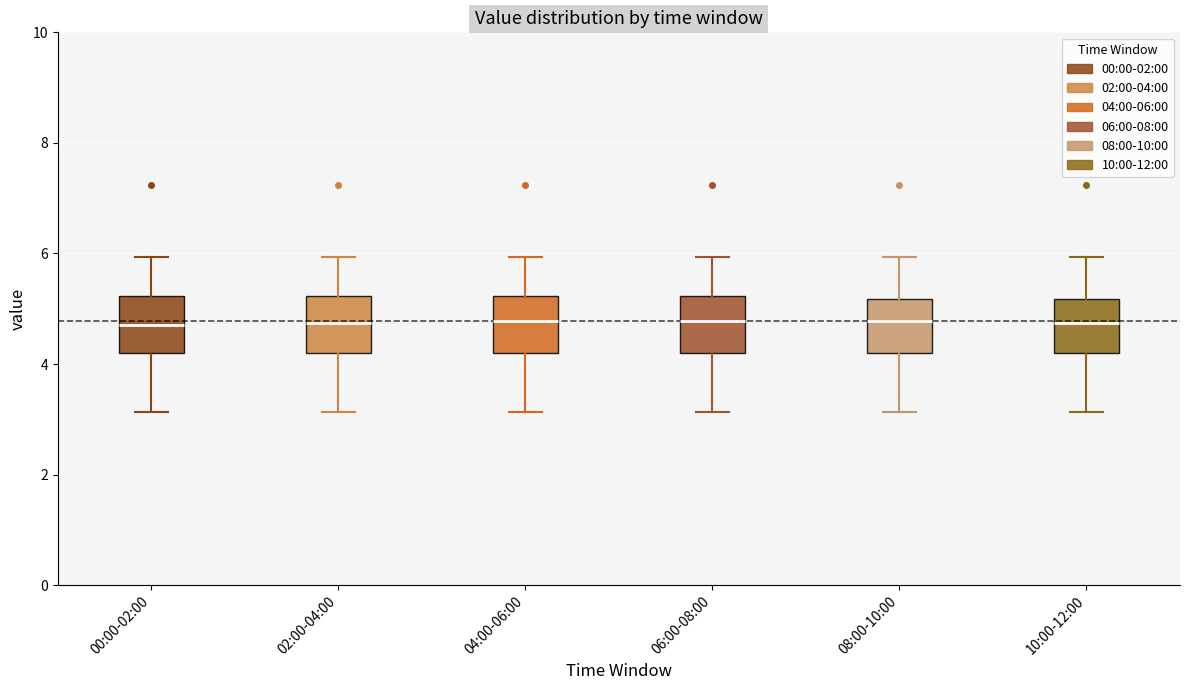

Reading left to right, transcribe this box plot: for each box, give where its median line is, the range the box spans, and where its two whiskers end, as read against the y-axis. The values are not printed on the chart, so give them approximately, as read against the axis.

00:00-02:00: median 4.8, box 4.2 to 5.2, whiskers 3.2 to 6.0
02:00-04:00: median 4.8, box 4.2 to 5.2, whiskers 3.2 to 6.0
04:00-06:00: median 4.8, box 4.2 to 5.2, whiskers 3.2 to 6.0
06:00-08:00: median 4.8, box 4.2 to 5.2, whiskers 3.2 to 6.0
08:00-10:00: median 4.8, box 4.2 to 5.2, whiskers 3.2 to 6.0
10:00-12:00: median 4.8, box 4.2 to 5.2, whiskers 3.2 to 6.0